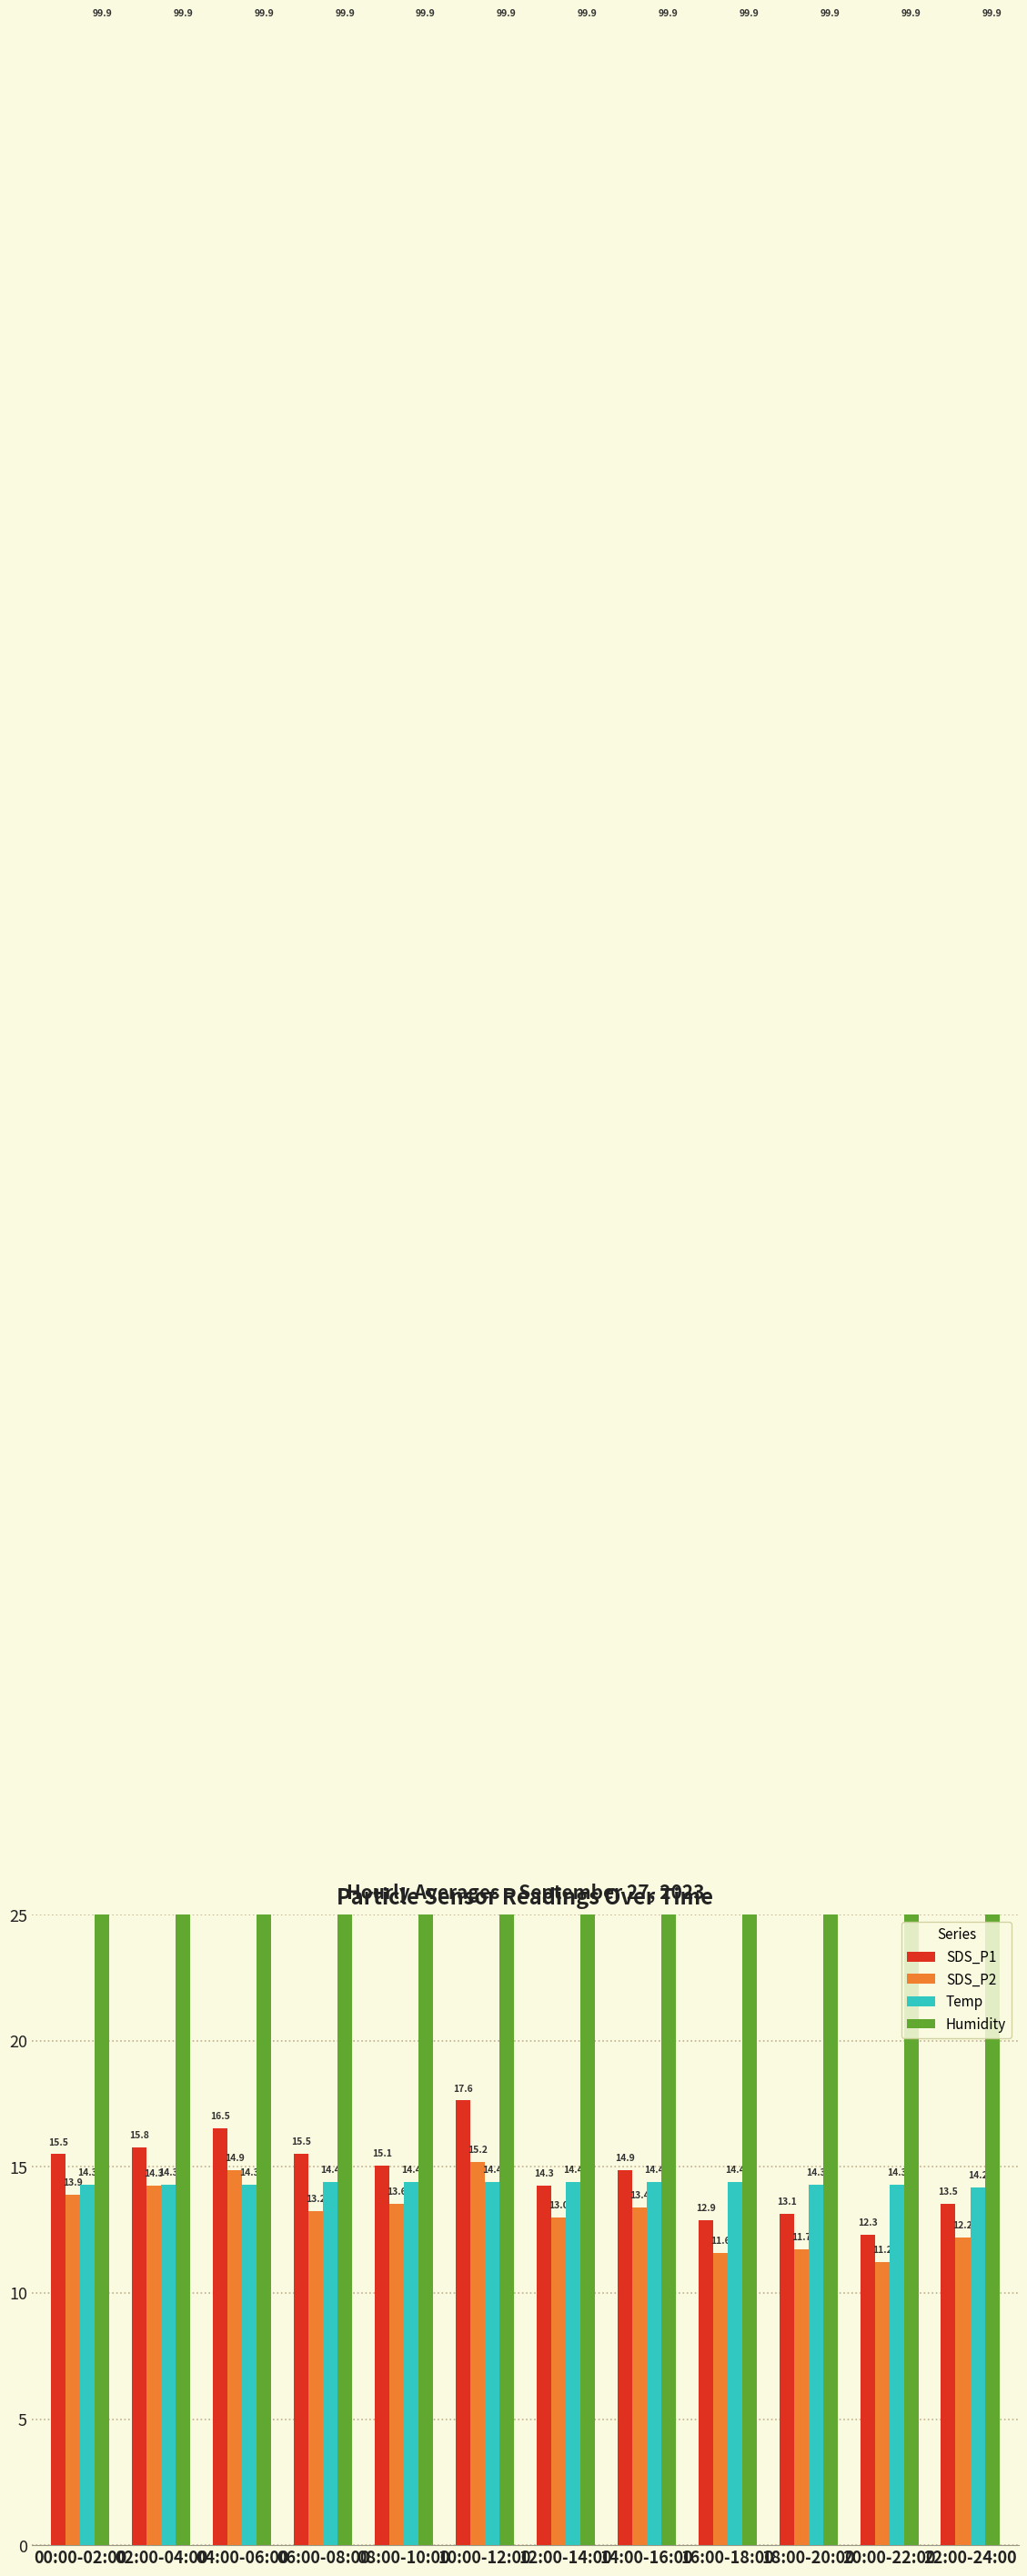

How many bars are there in each group?

4